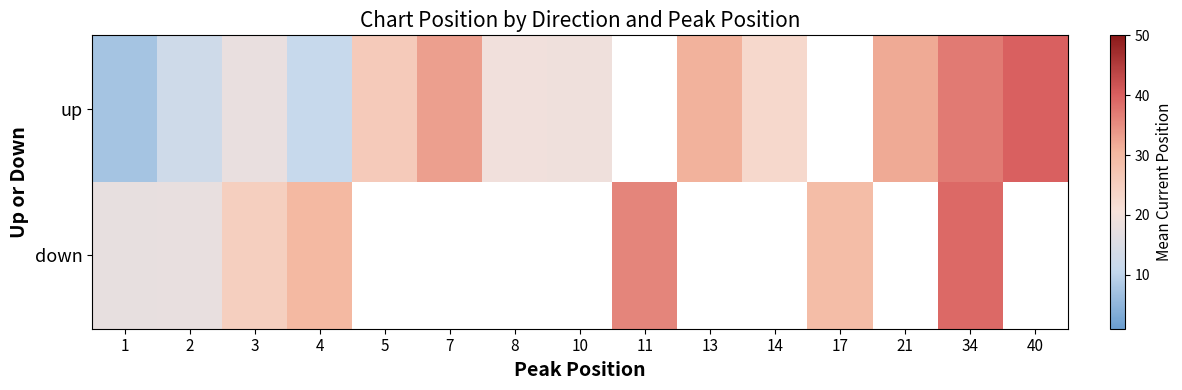

At which label does up reach its minimum?

1